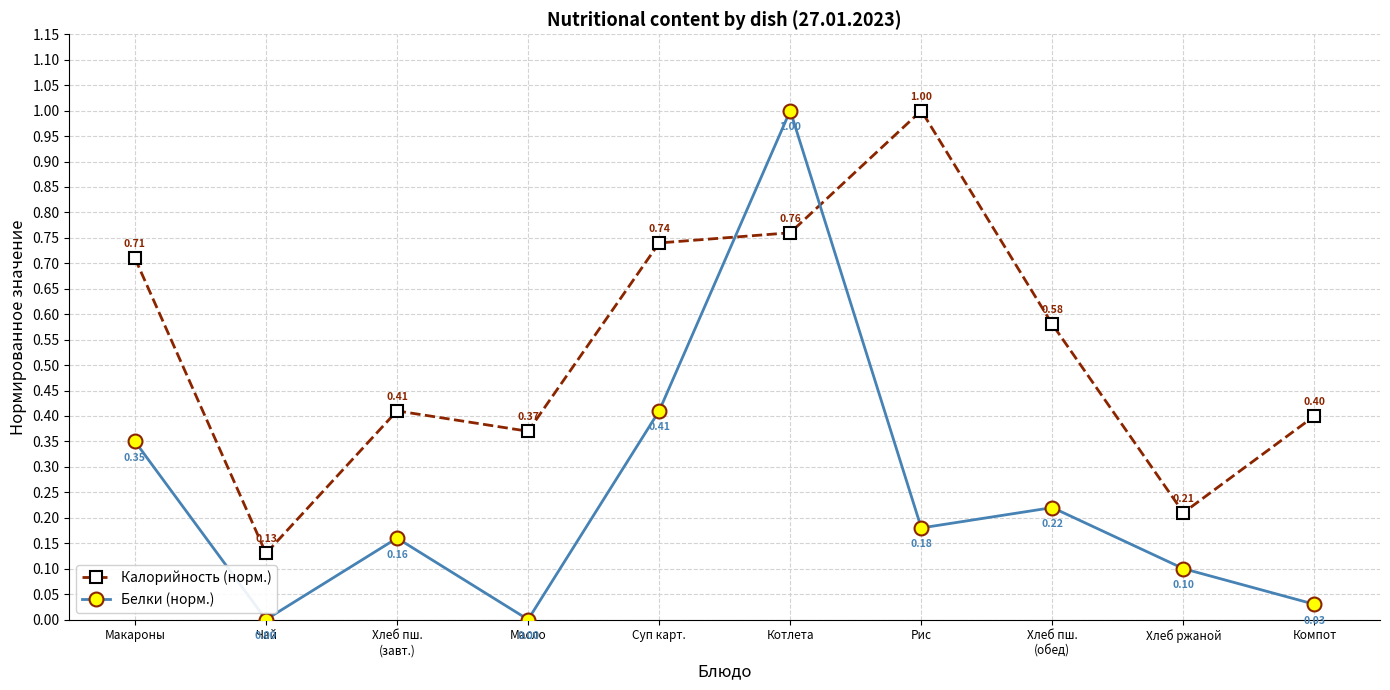

Which series has the largest total across all categories?

Калорийность (норм.)